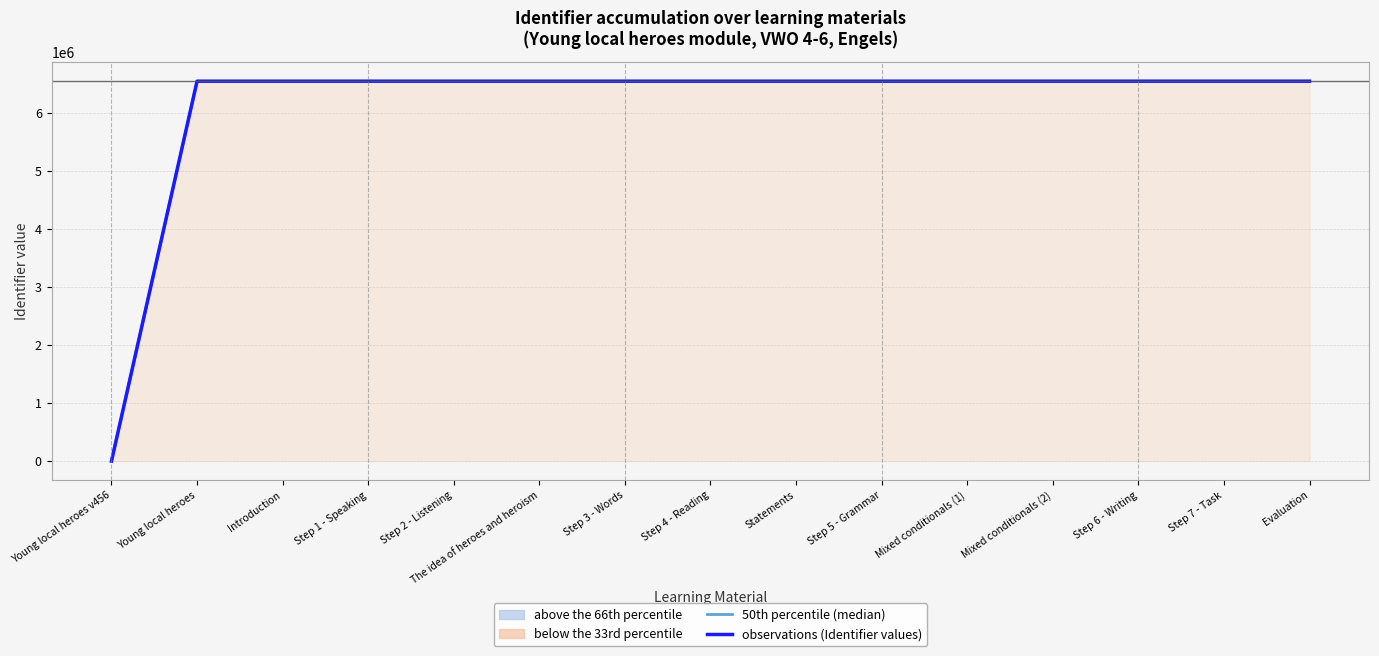

True or false: observations (Identifier values) and 50th percentile (median) cross at least once.

False